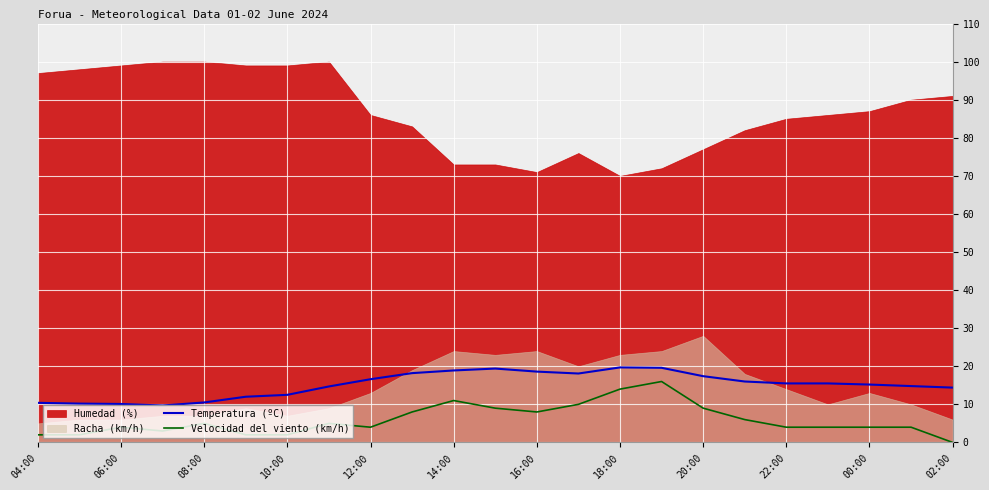

True or false: Temperatura (ºC) and Velocidad del viento (km/h) intersect in this chart.

False